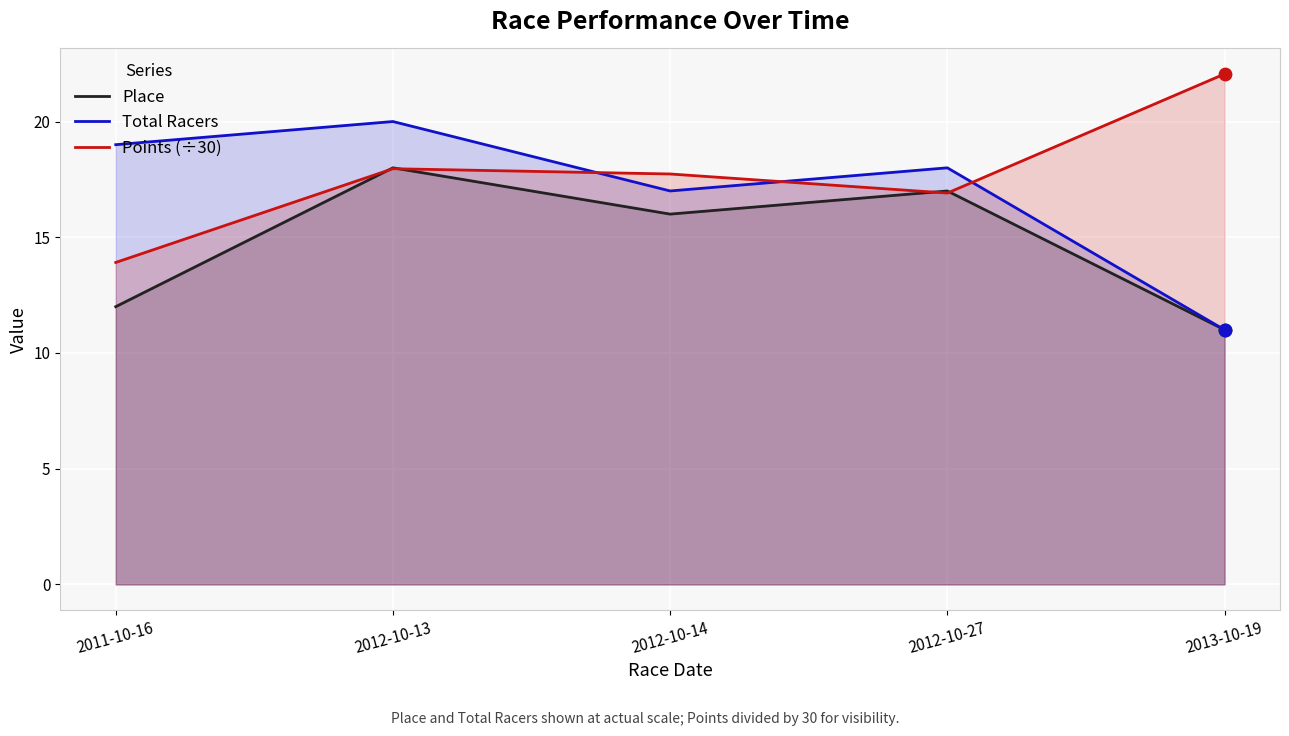

Which series has the widest spread of Y values?

Total Racers